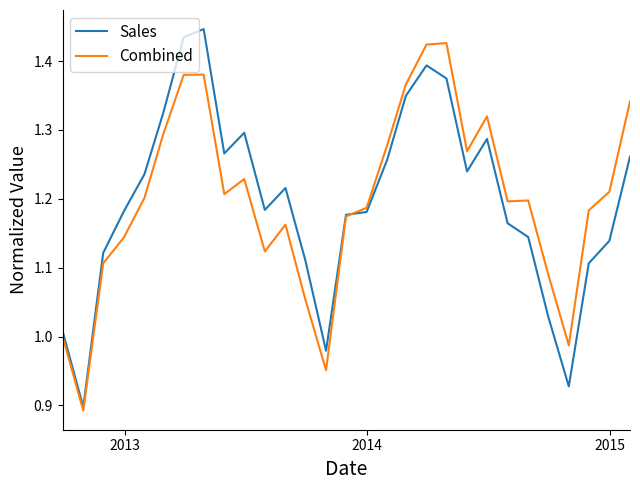

At which label does Combined reach its minimum?

2013